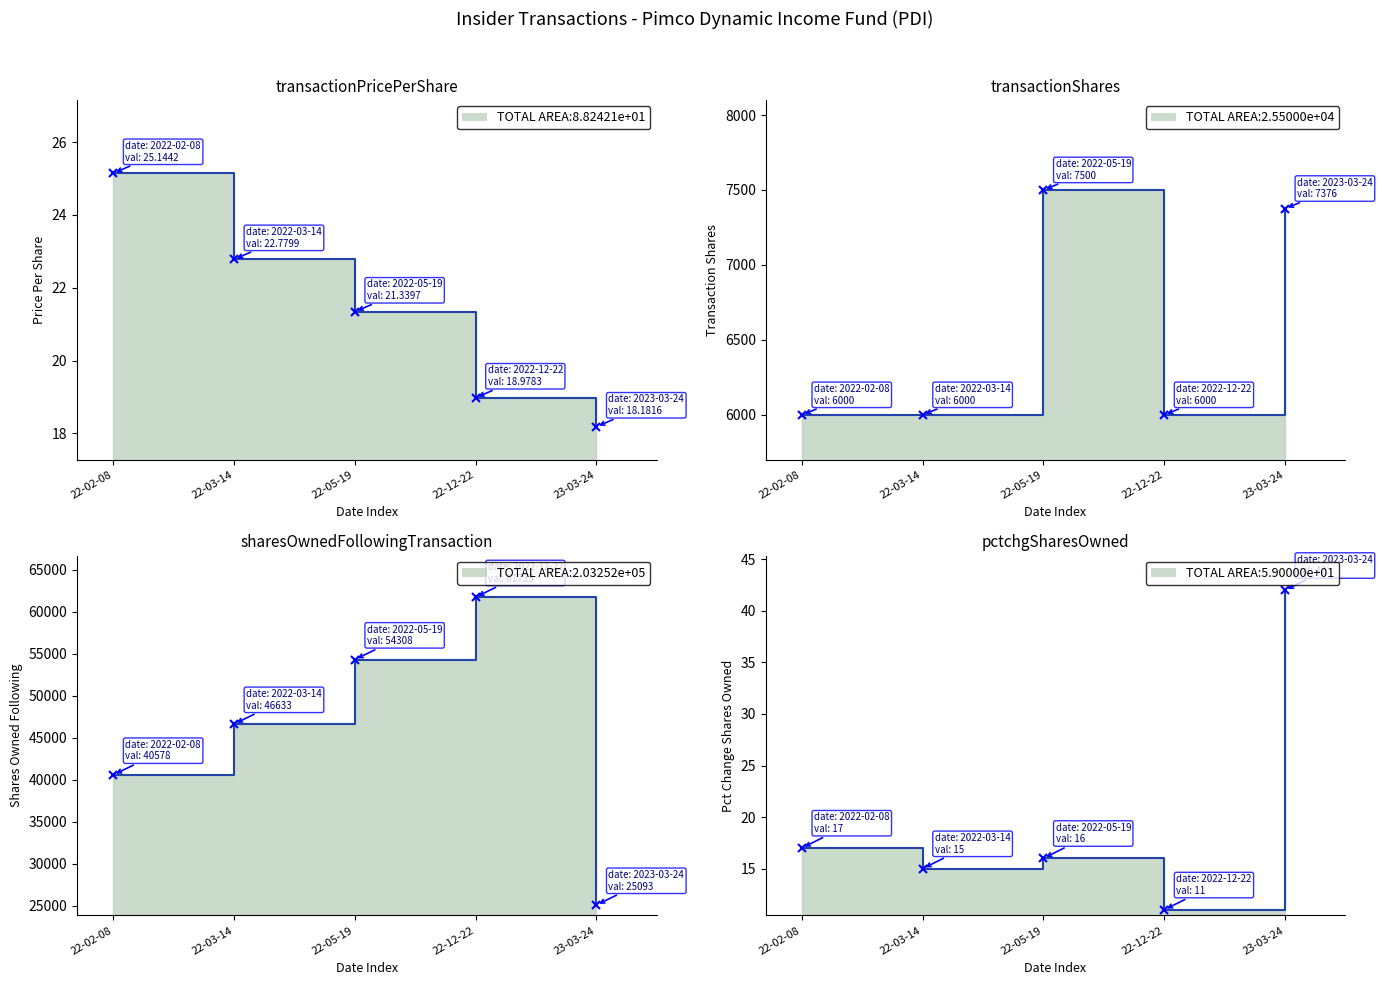

Where is the first local maximum for pctchgSharesOwned?

2022-05-19